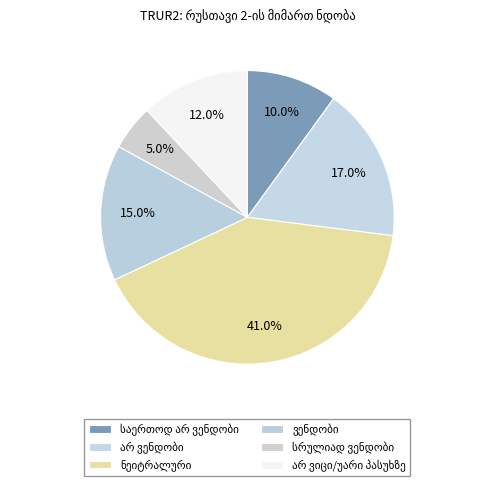

To the nearest percent, what percentage of the pie is ვენდობი?

15%